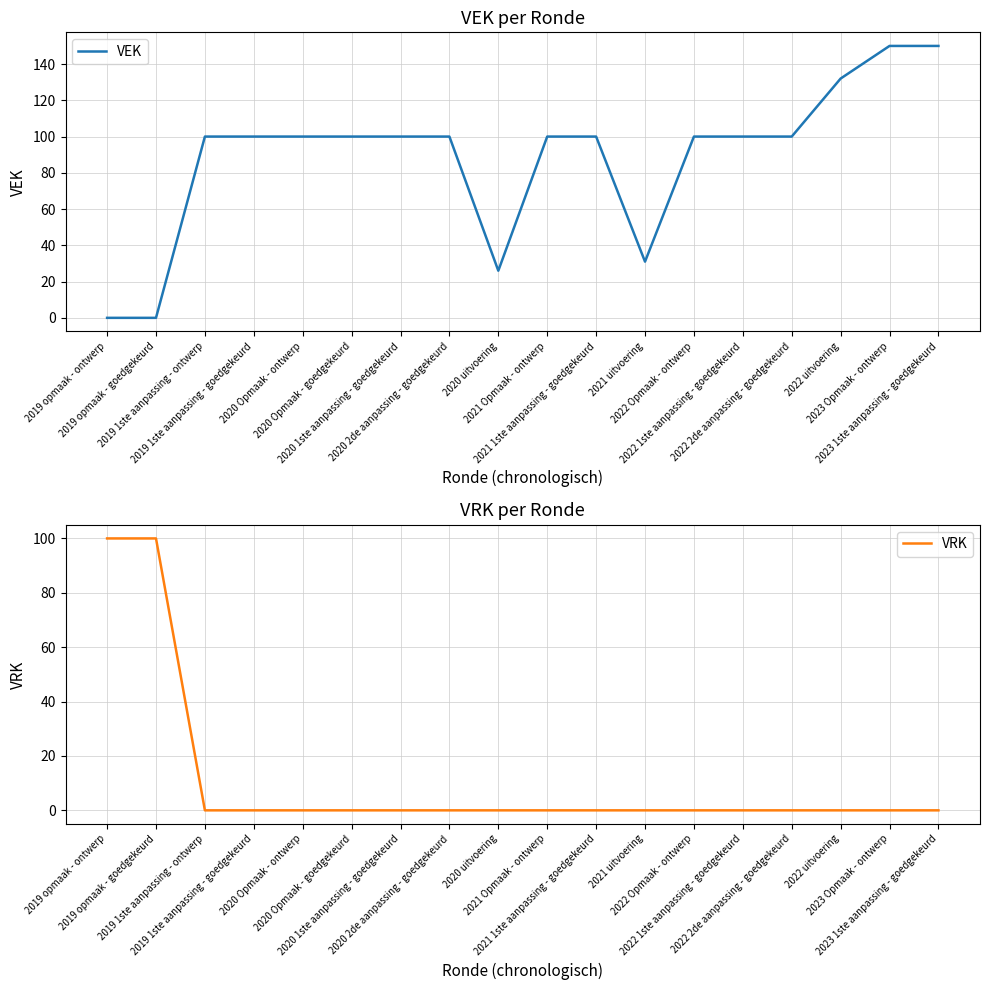

Which series has the largest total across all categories?

VEK